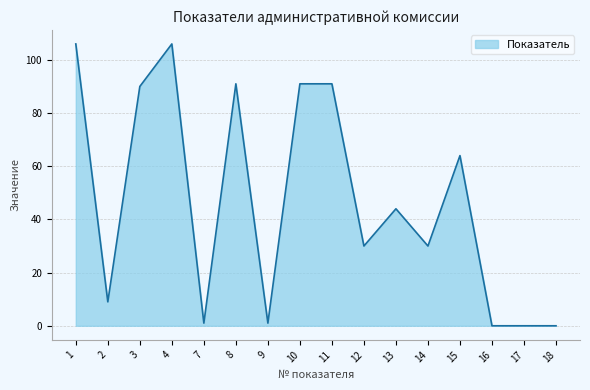

What value does the data have at 12, to the nearest 5?

30